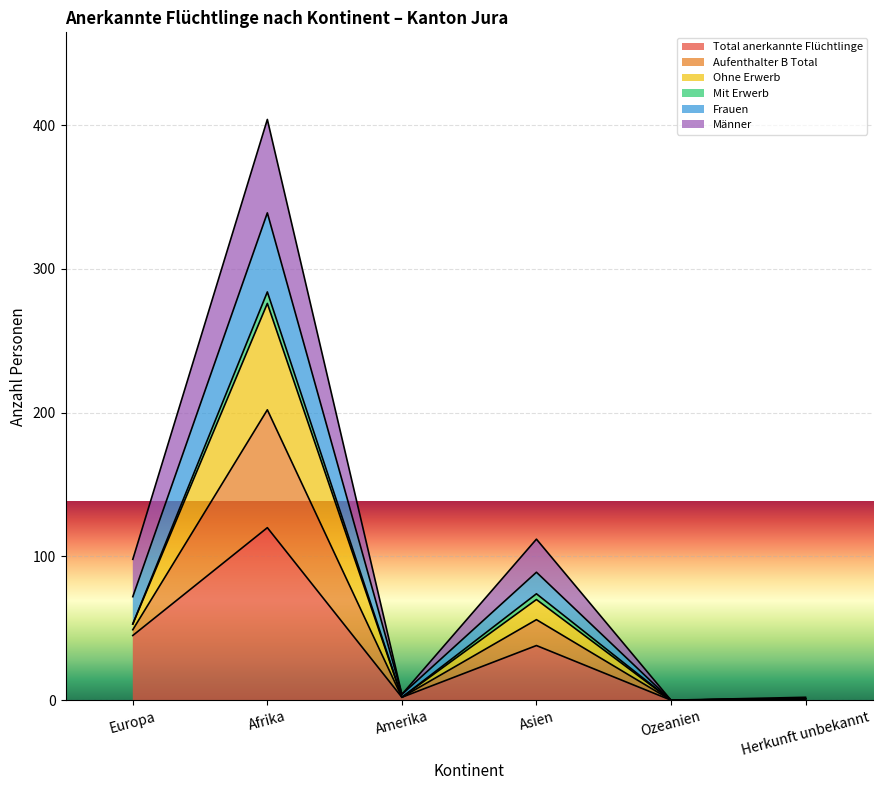

At which label does Aufenthalter B Total reach its peak?

Afrika